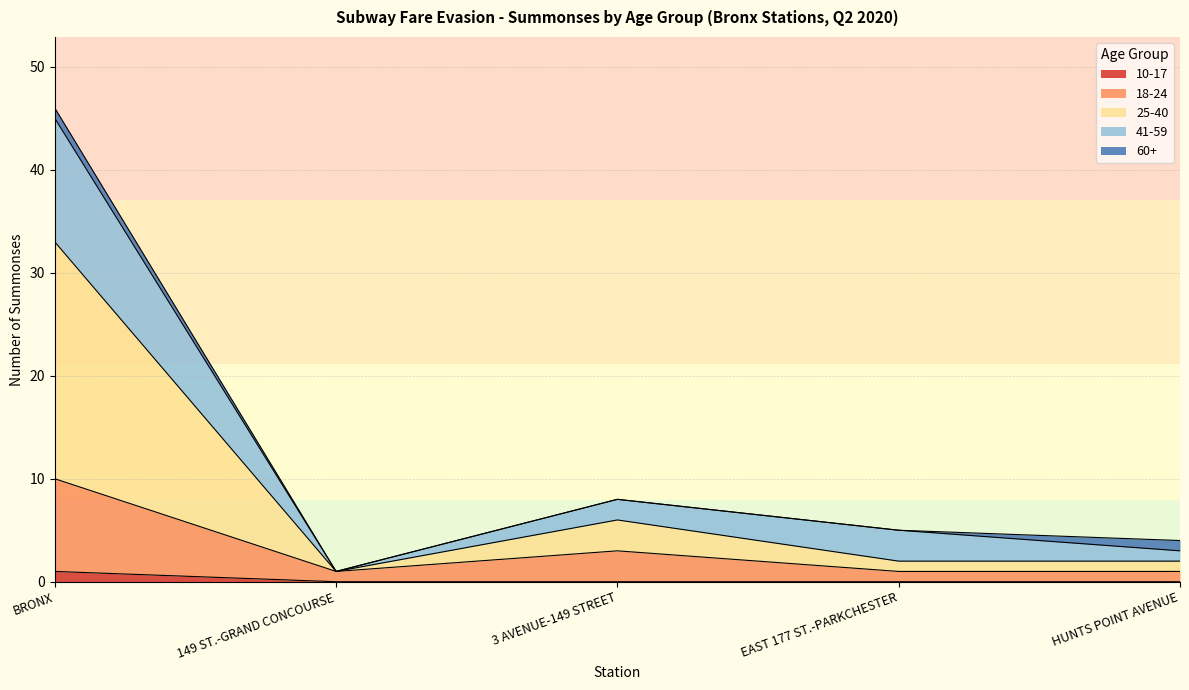

At which category is the sum across all series the highest?

BRONX